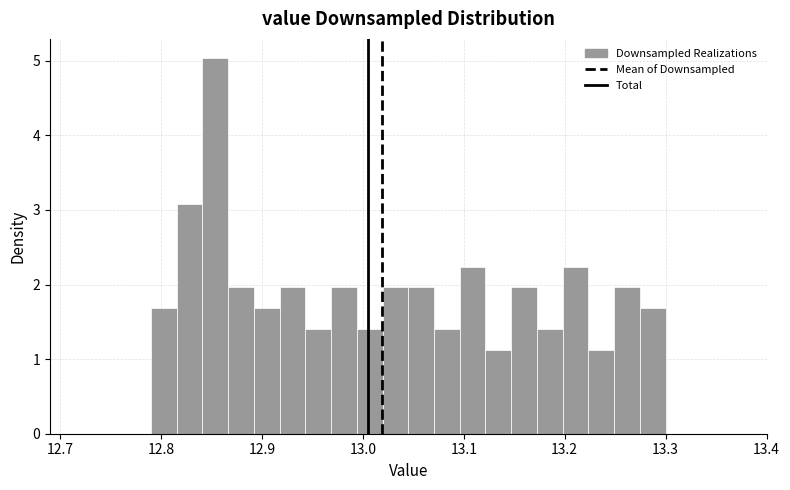

Read against the x-axis, roughly where is the centre of the tallest bar?

12.85